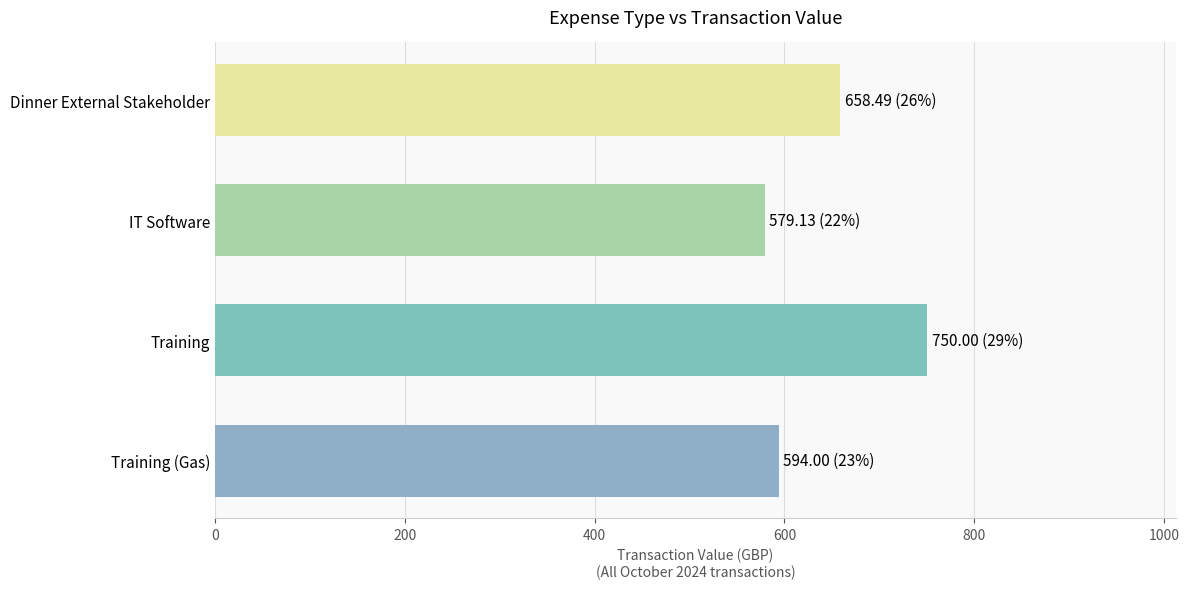

List the labels in order of value, smallest first.

IT Software, Training (Gas), Dinner External Stakeholder, Training